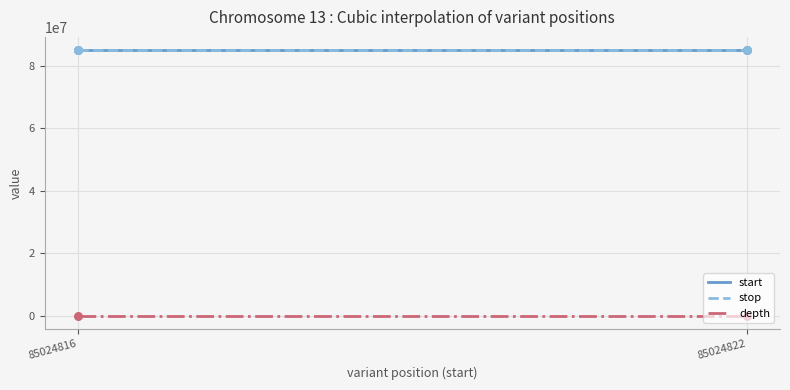

At how many categories does at least one series exceed 50466162?

300